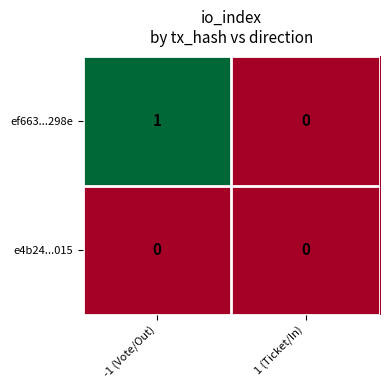

The value of ef663...298e at -1 (Vote/Out) is 2. True or false?

False